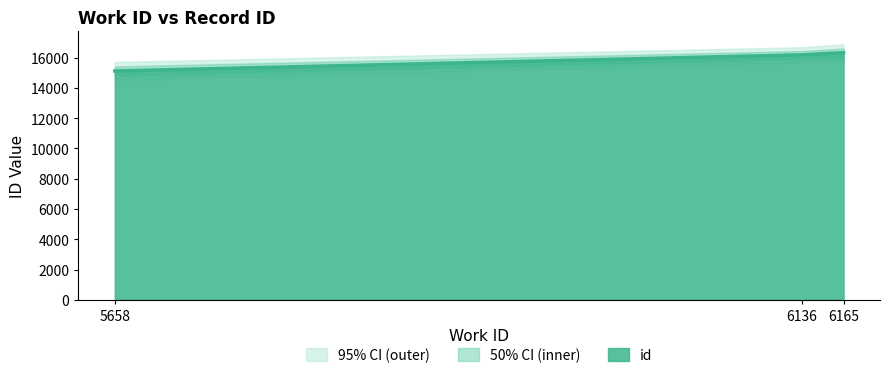

Which label corresponds to the smallest value in the chart?

5658